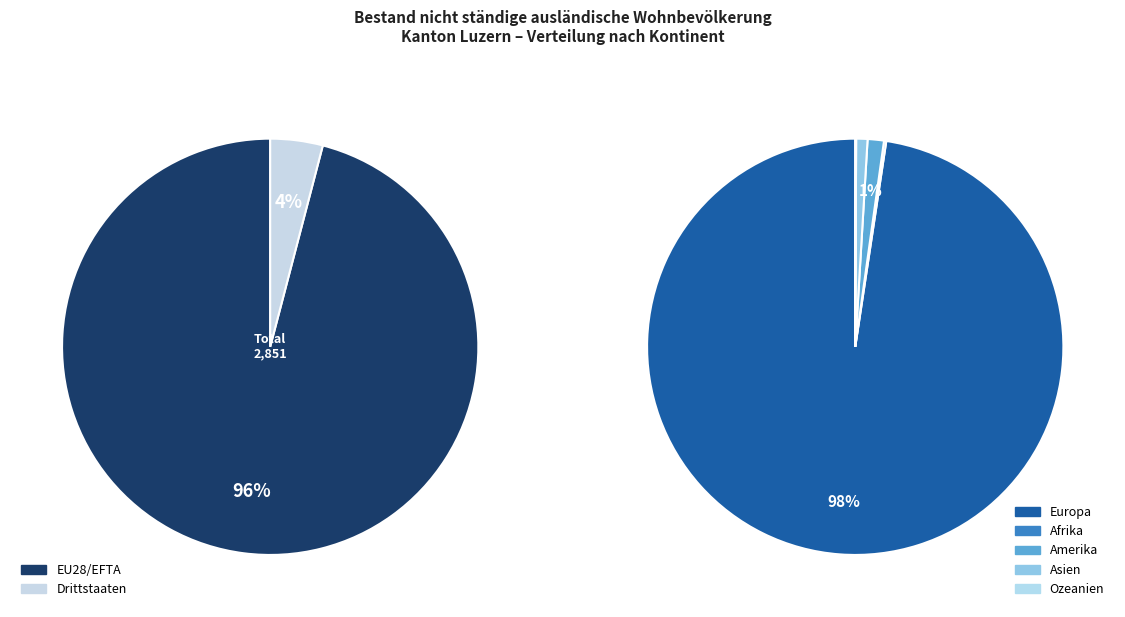

Which has a higher value, Asien or Amerika?

Amerika